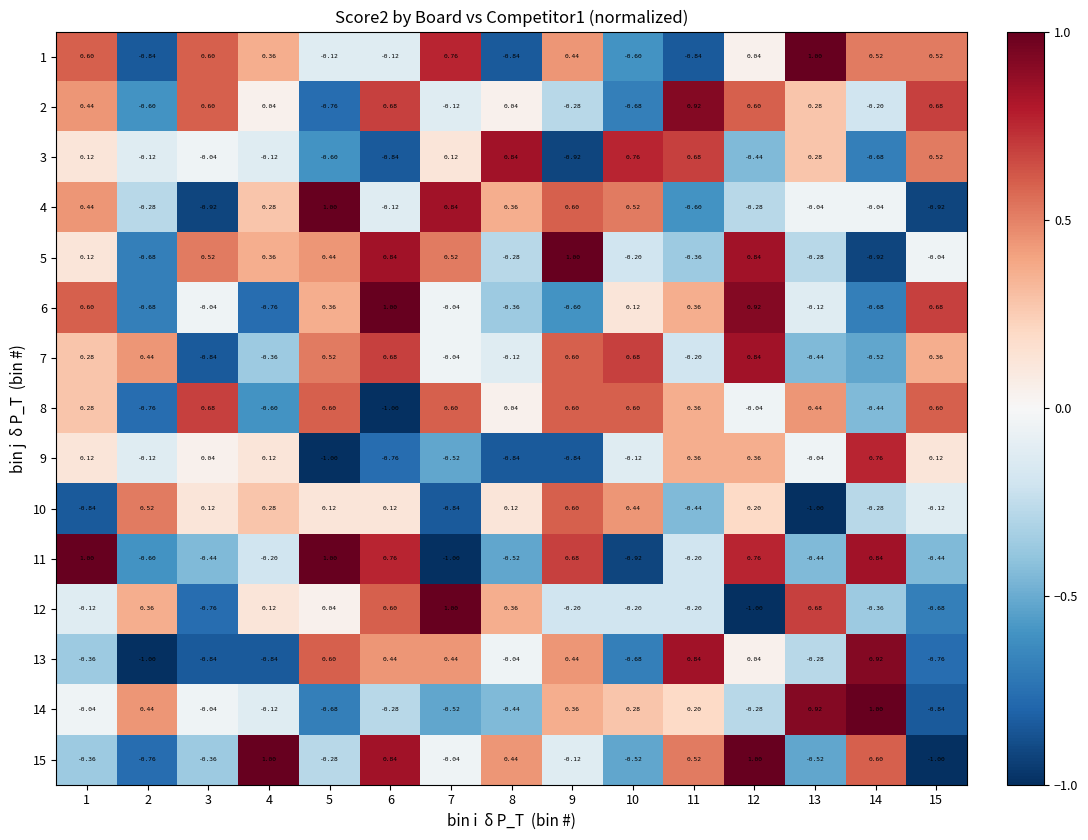

Is the value of 5 at 2 greater than the value of 1 at 1?

No